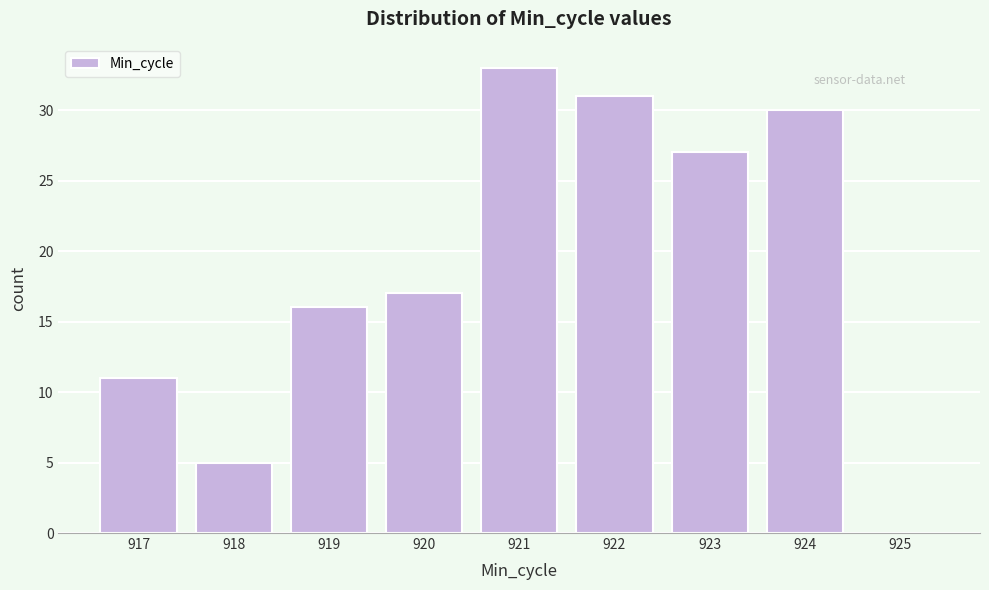

Which range on the x-axis has the tallest bar?

920.5 to 921.5